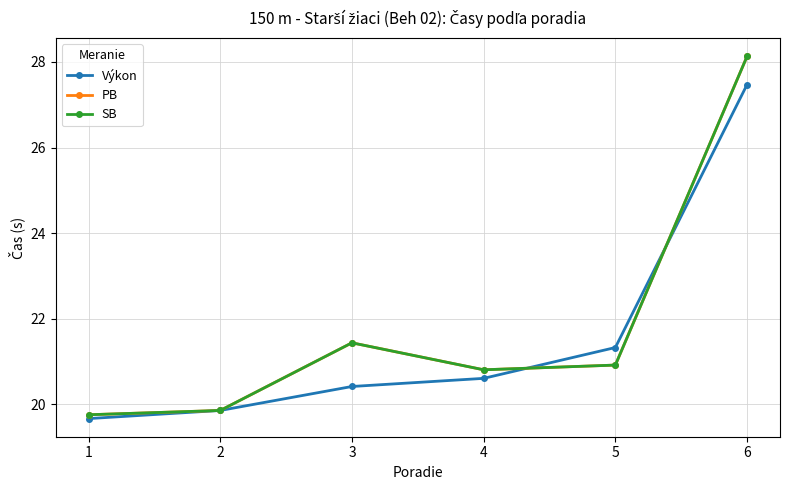

Where is the first local minimum for SB?

4